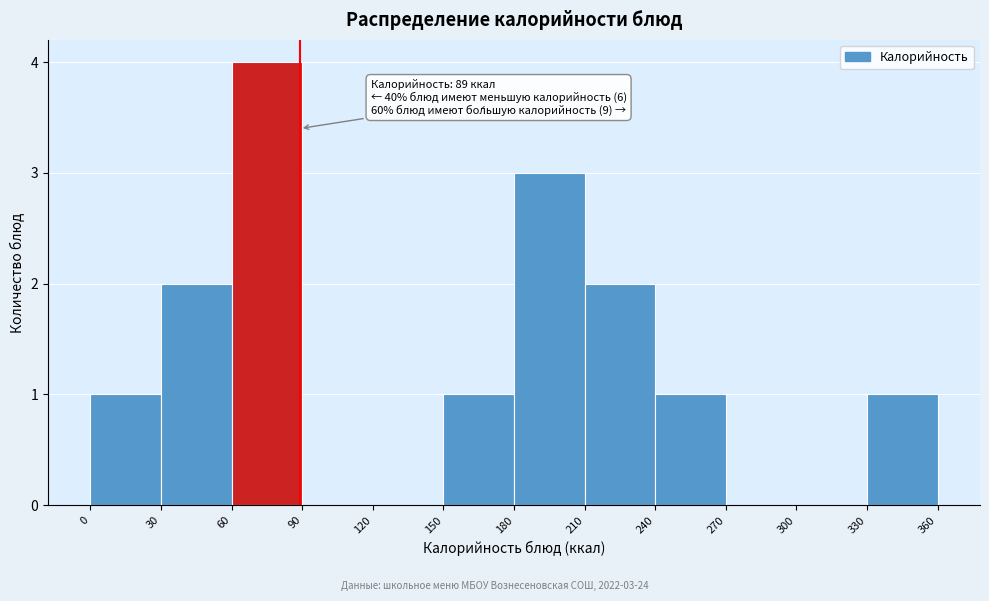

Which range on the x-axis has the tallest bar?

60 to 90